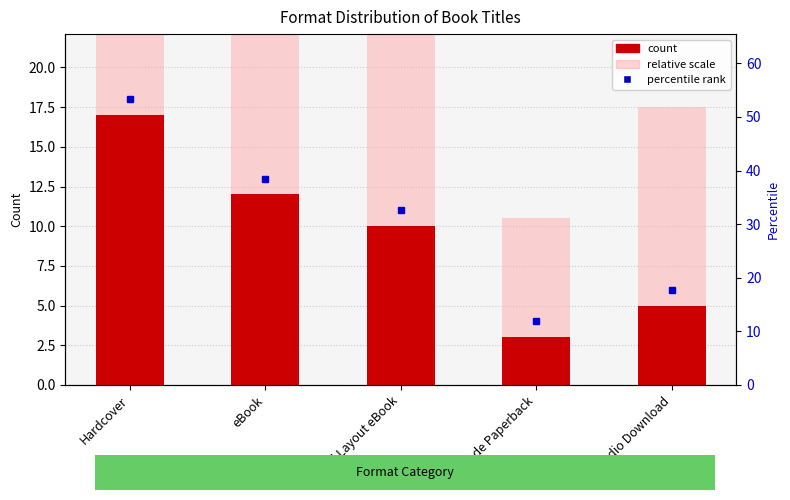

What position from the left is Audio Download?

5